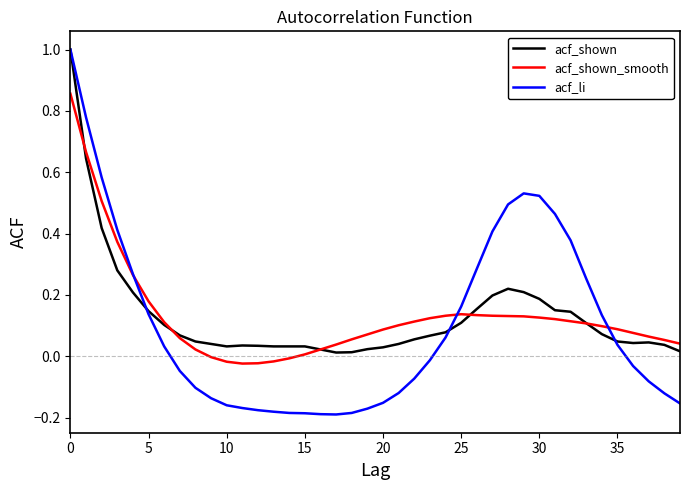

What is the greatest value displayed?

1.0